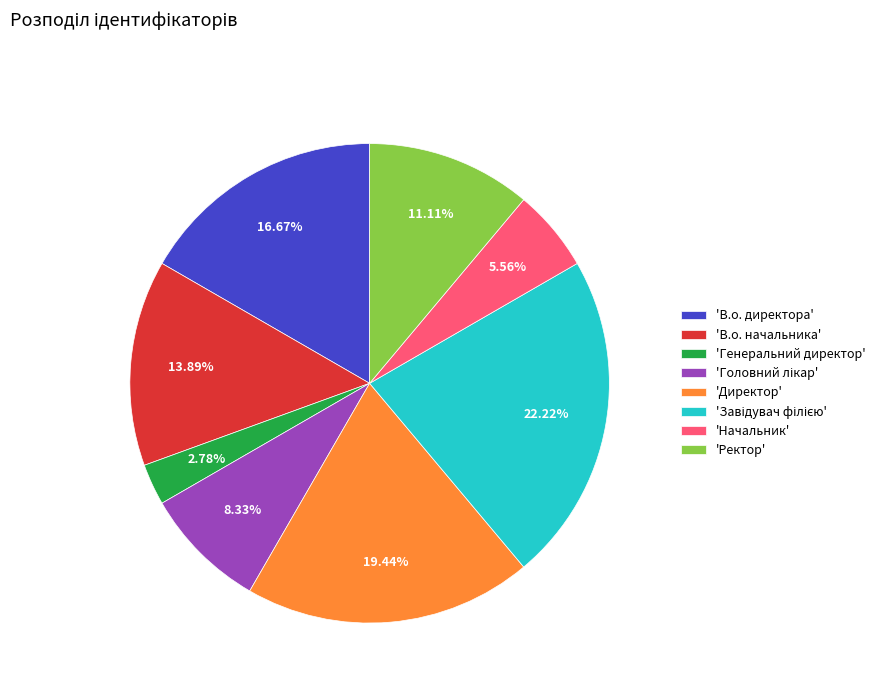

What is the smallest slice in the pie chart?

'Генеральний директор'